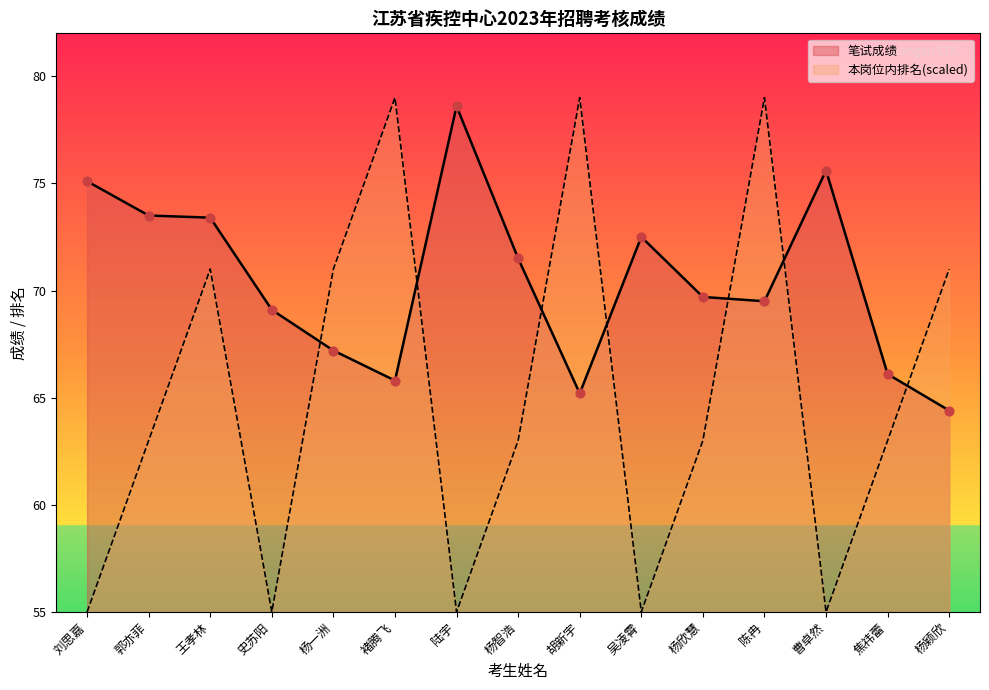

Which series has the largest Y range (max minus min)?

本岗位内排名